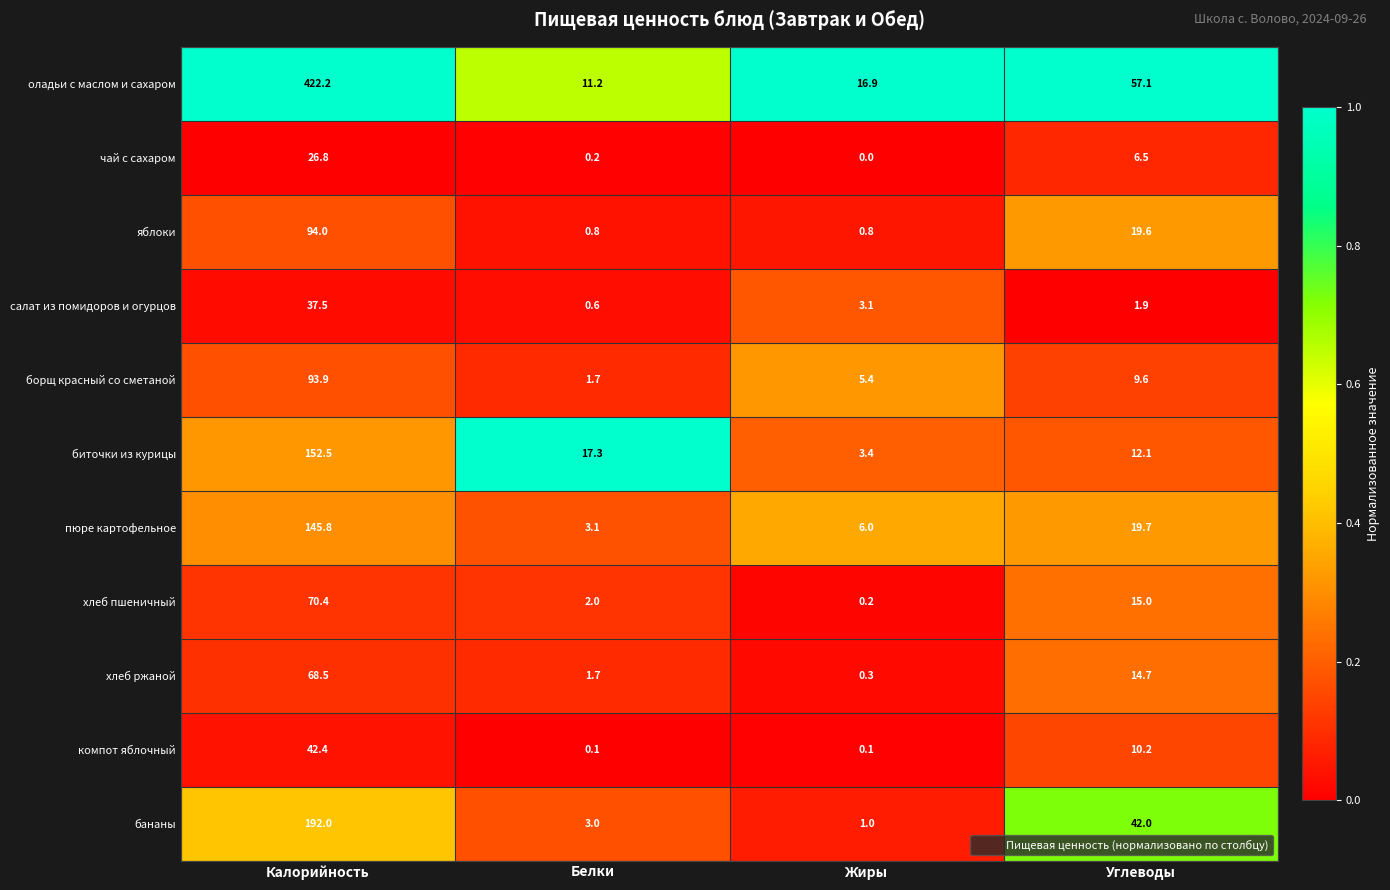

What is the sum of the биточки из курицы values at Углеводы and Белки?

29.4